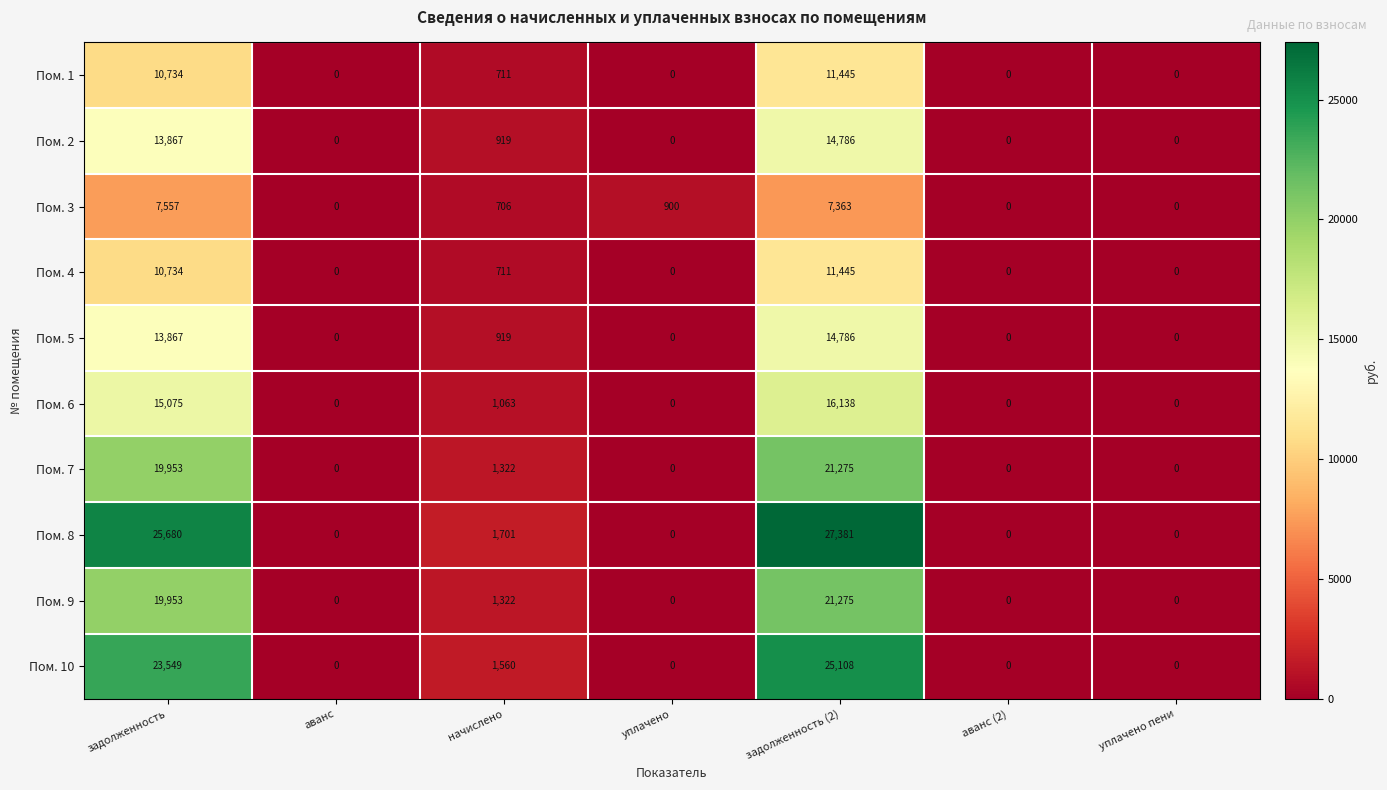

True or false: Пом. 3 has a value of 12971 at задолженность.

False